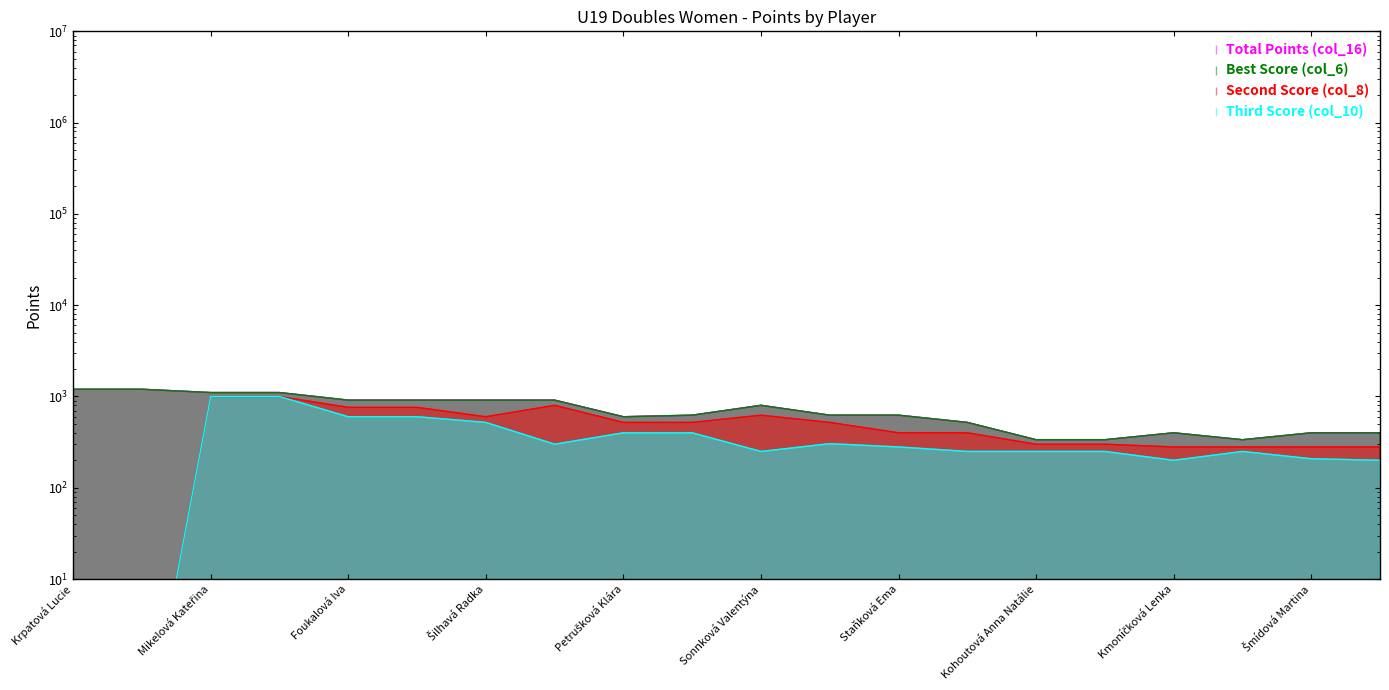

The value of Third Score (col_10) at Valentová Kateřina is 300.0. True or false?

True